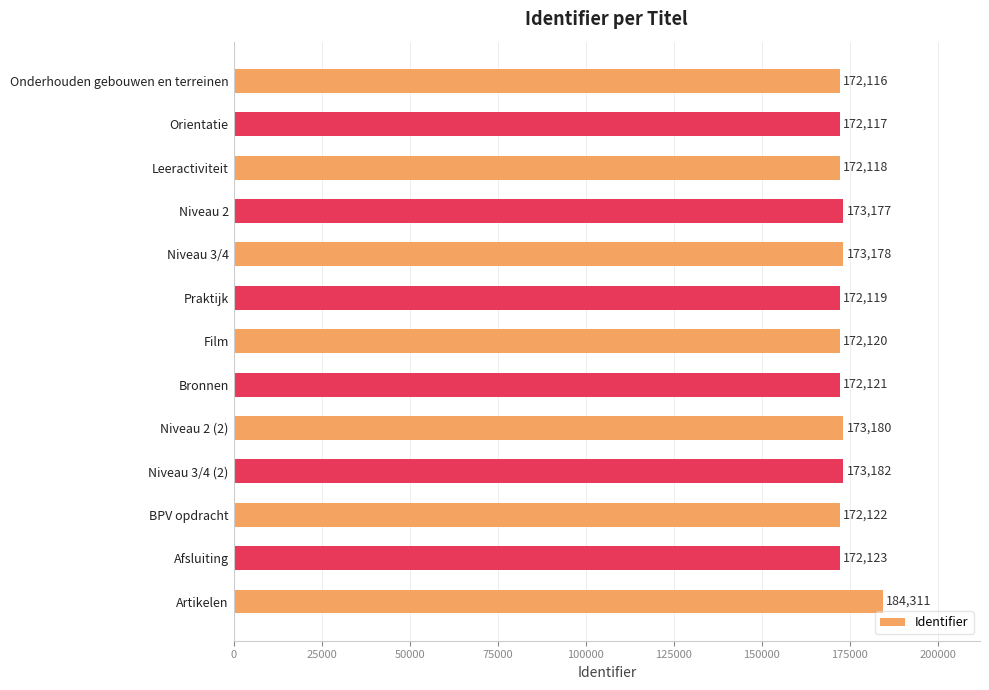

What is the average value?

173383